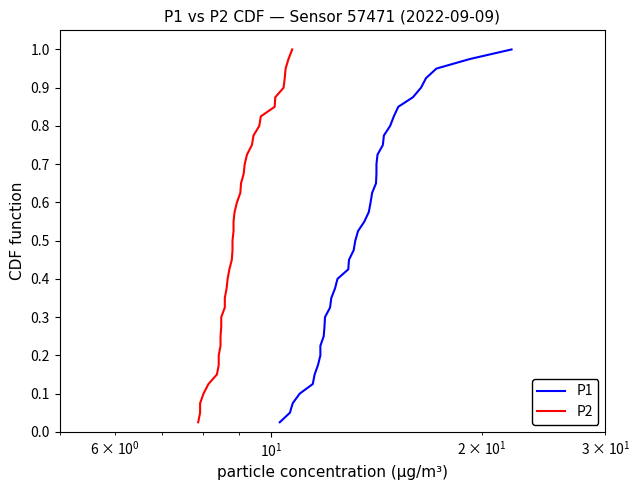

Is it true that P1 equals 0.4 at 34?

False